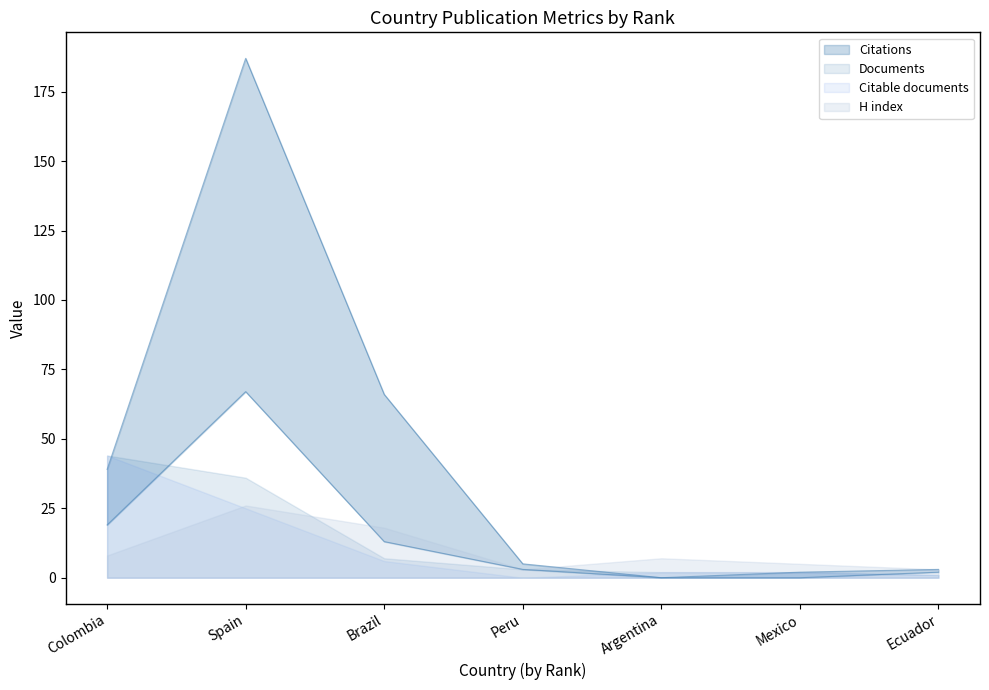

Which series has the largest range (max minus min)?

Citations